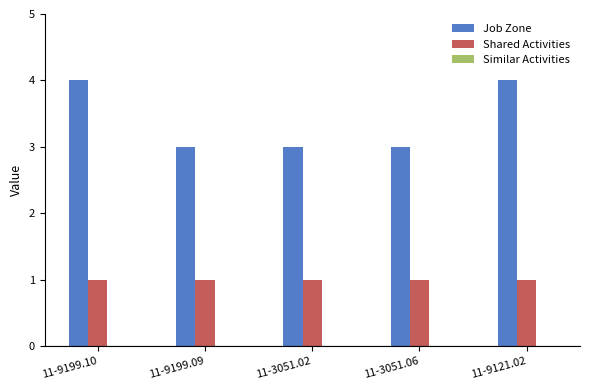

True or false: Job Zone has a value of 2 at 11-9121.02.

False